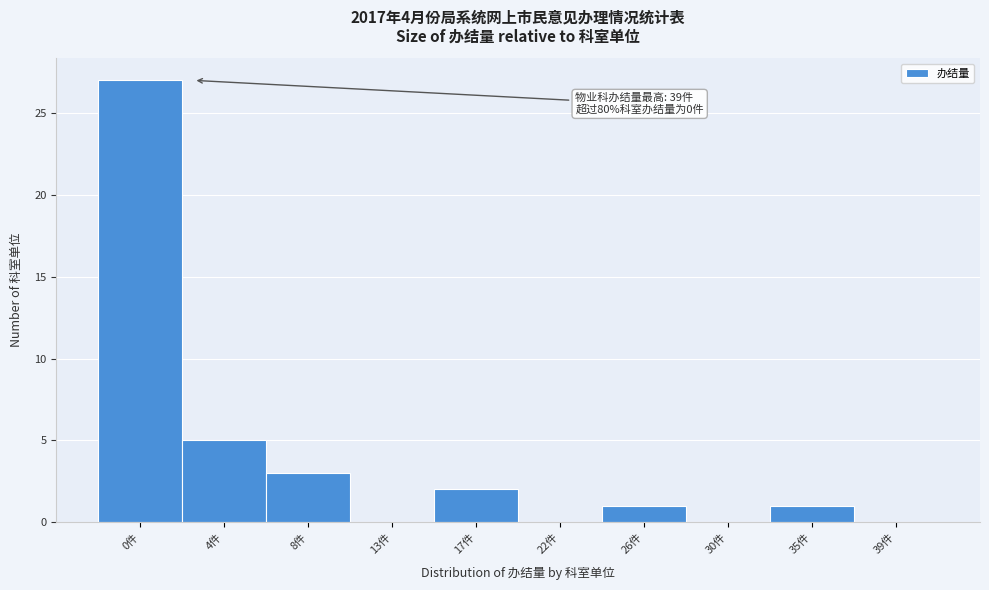

Reading left to right, transcribe all the data shown in this chart.

0件=27	4件=5	8件=3	13件=0	17件=2	22件=0	26件=1	30件=0	35件=1	39件=0